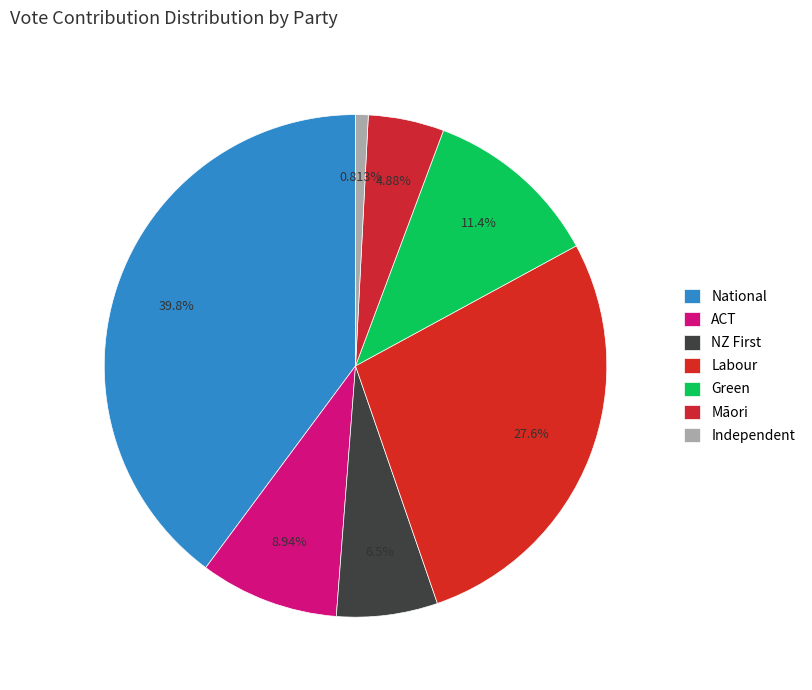

What is the change in value from National to Independent?

-48